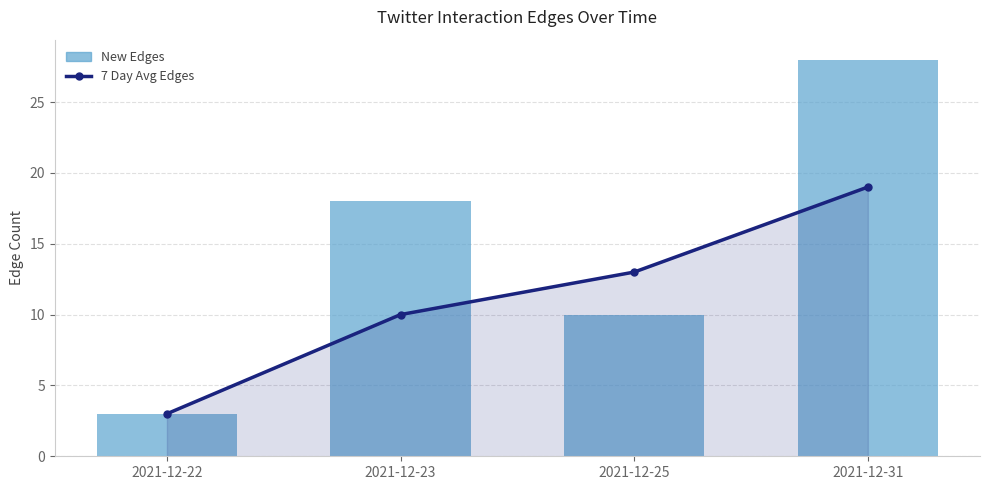

What is the value of the New Edges bar at the 4th from the left?

28